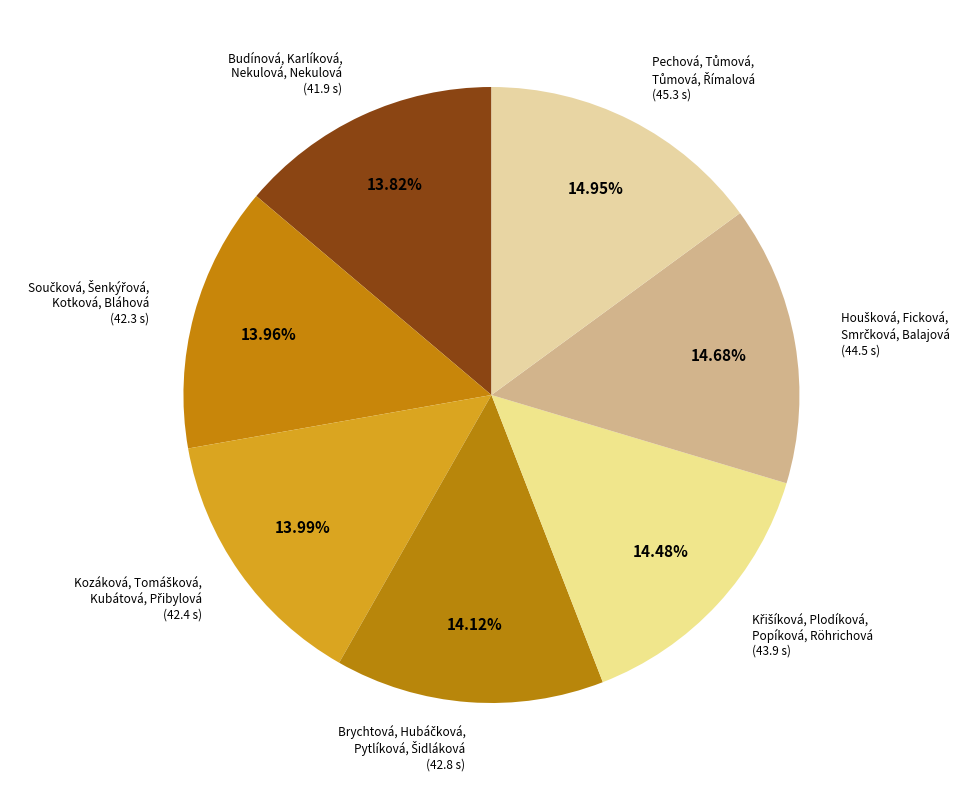

Does any single category account for the majority?

No